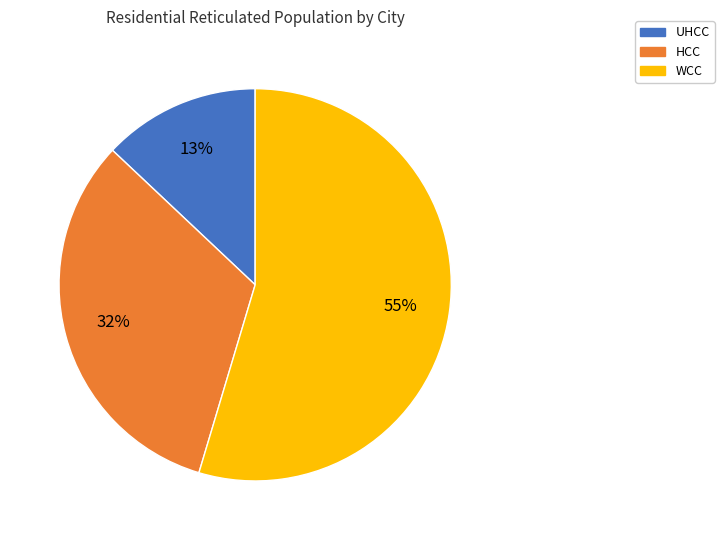

To the nearest percent, what portion does HCC represent?

32%